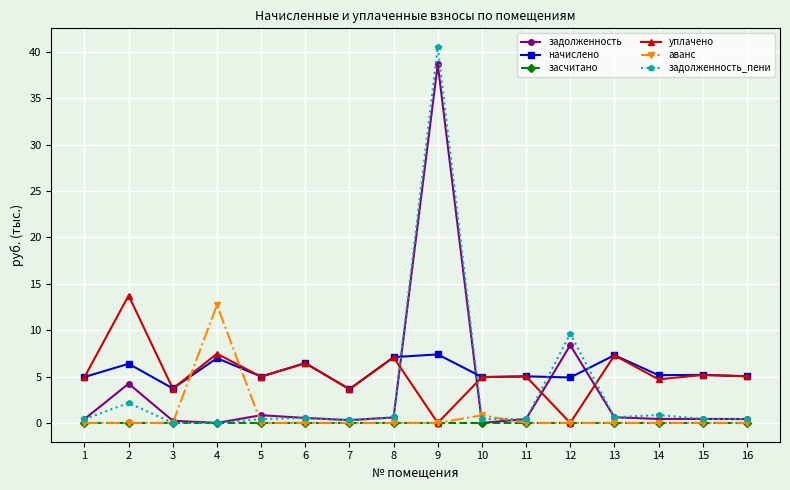

Which series changed the most between 9 and 11?

задолженность_пени